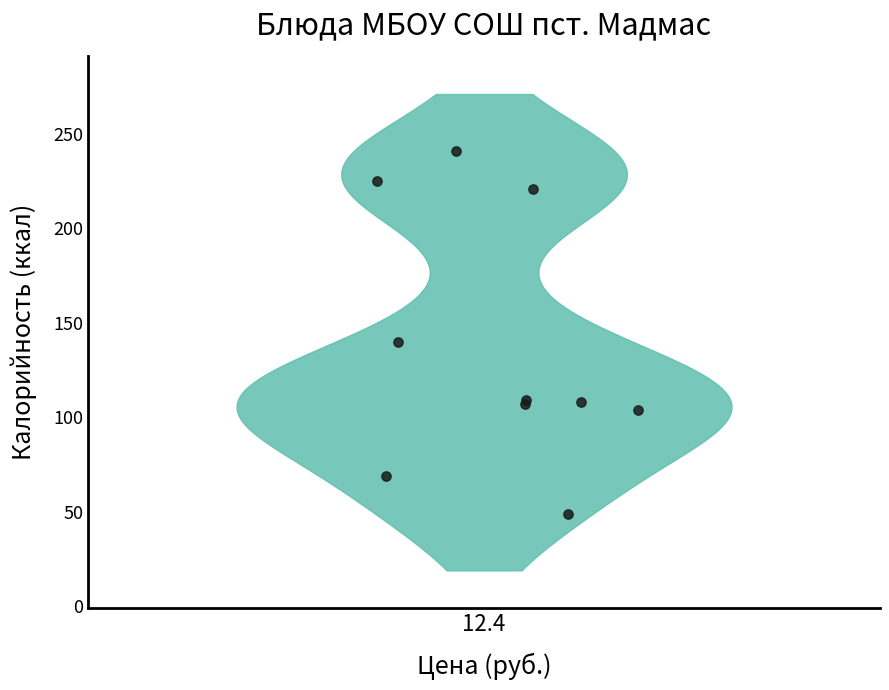

What Y value in the scatter plot is closest to 145?

140